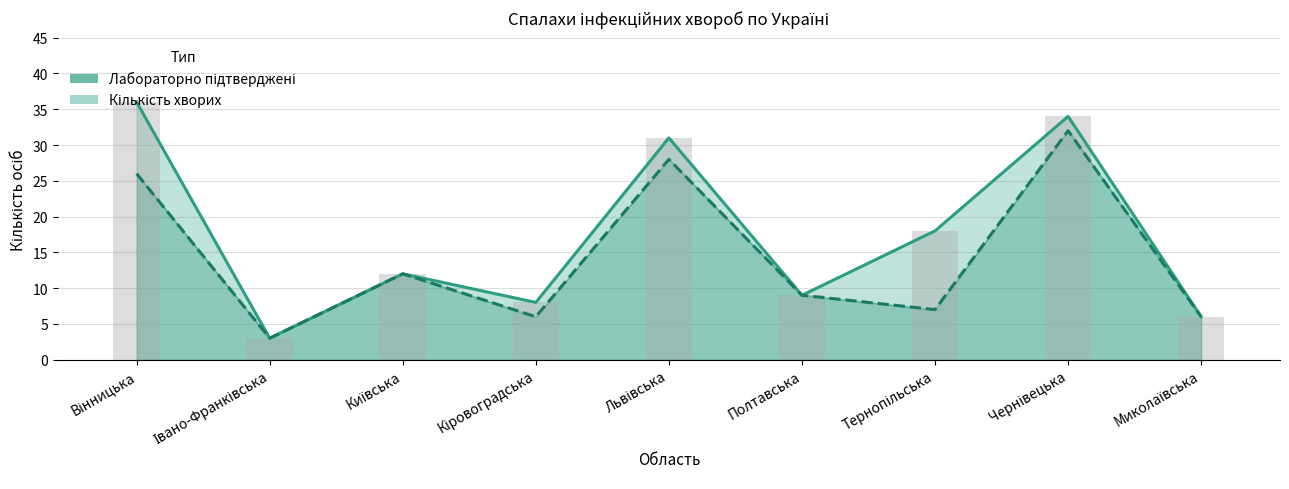

Which series has the largest range (max minus min)?

Кількість хворих